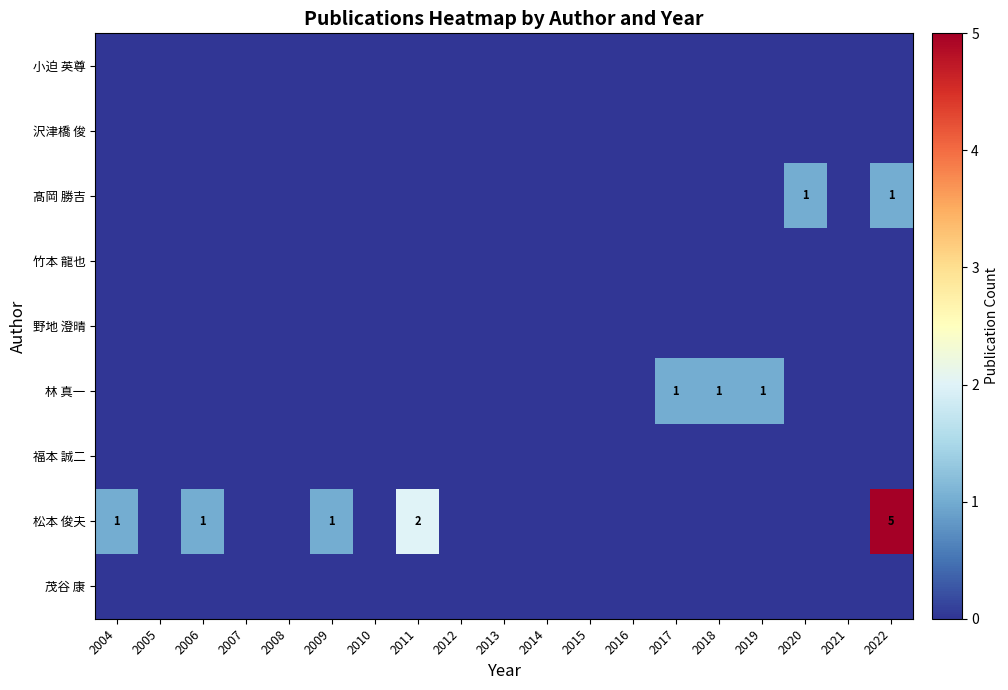

What is the spread (max minus min) of values at 2009?

1